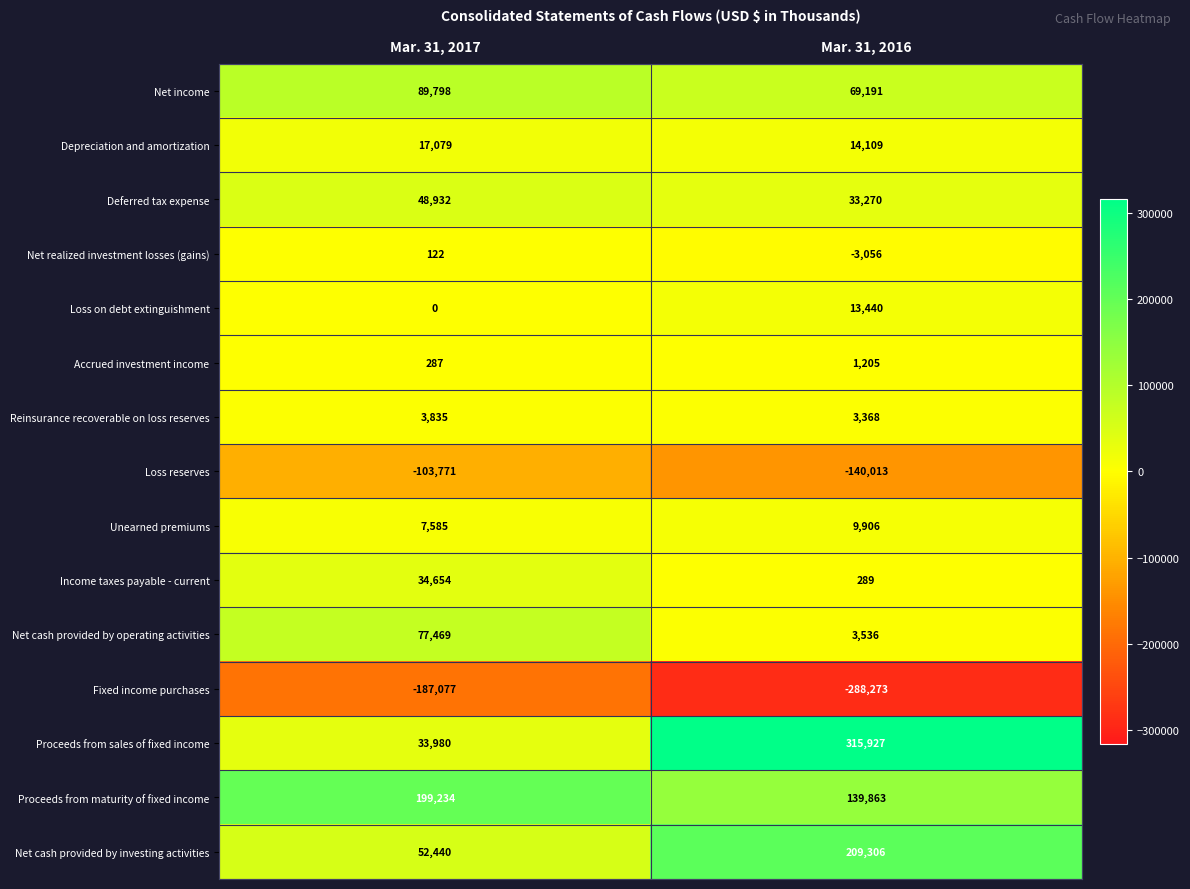

What is the difference between the Proceeds from sales of fixed income values at Mar. 31, 2016 and Mar. 31, 2017?

281947